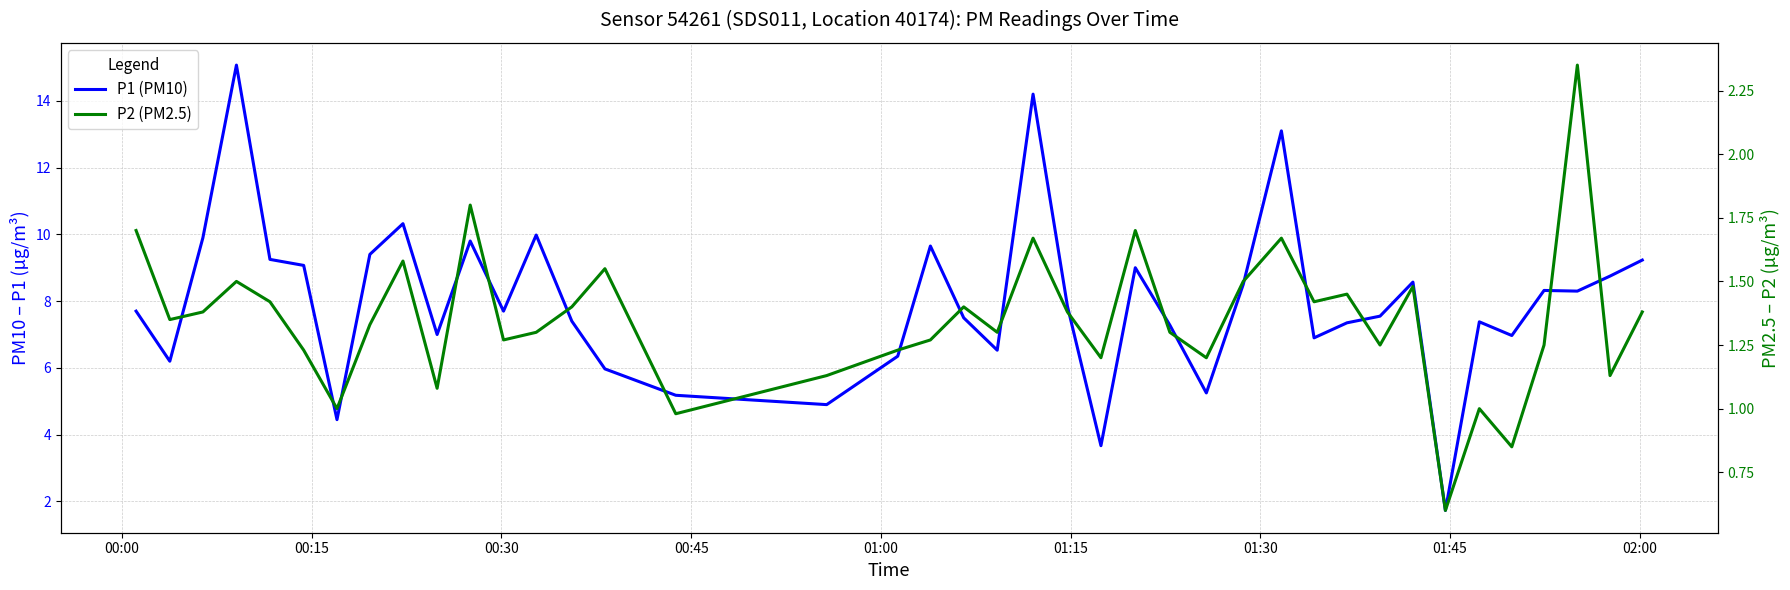

True or false: P1 (PM10) and P2 (PM2.5) cross at least once.

False